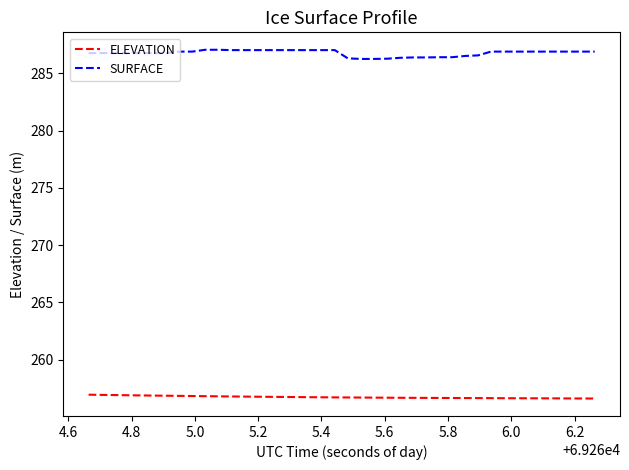

Which series has the largest total across all categories?

SURFACE